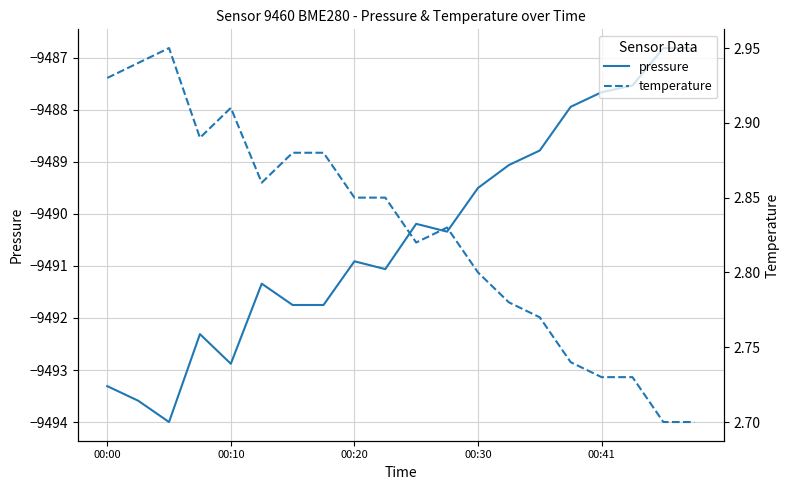

Which series has the largest total across all categories?

temperature